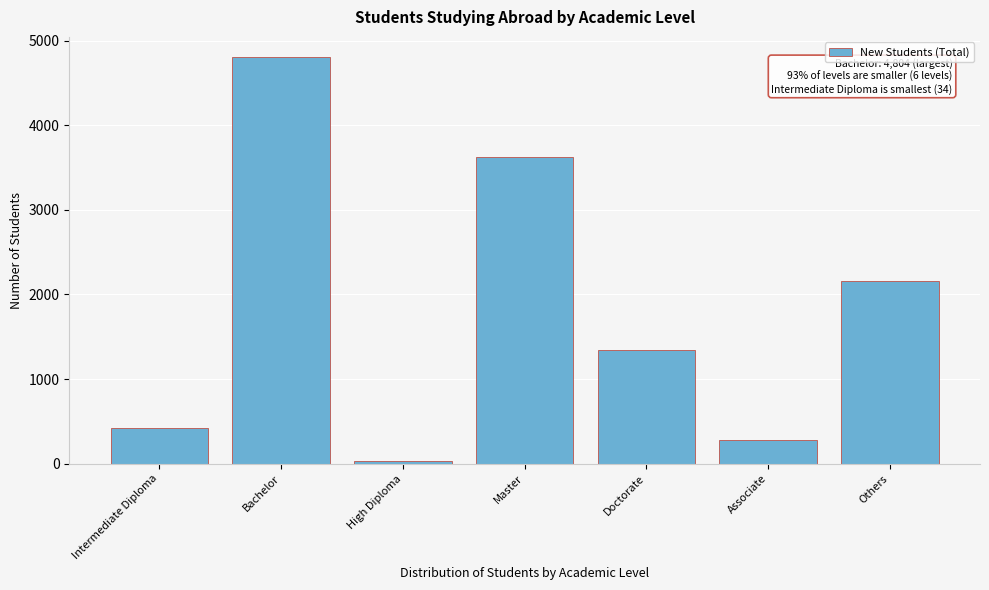

Reading left to right, what are all the values shown in this chart?

420	4804	34	3621	1343	282	2159